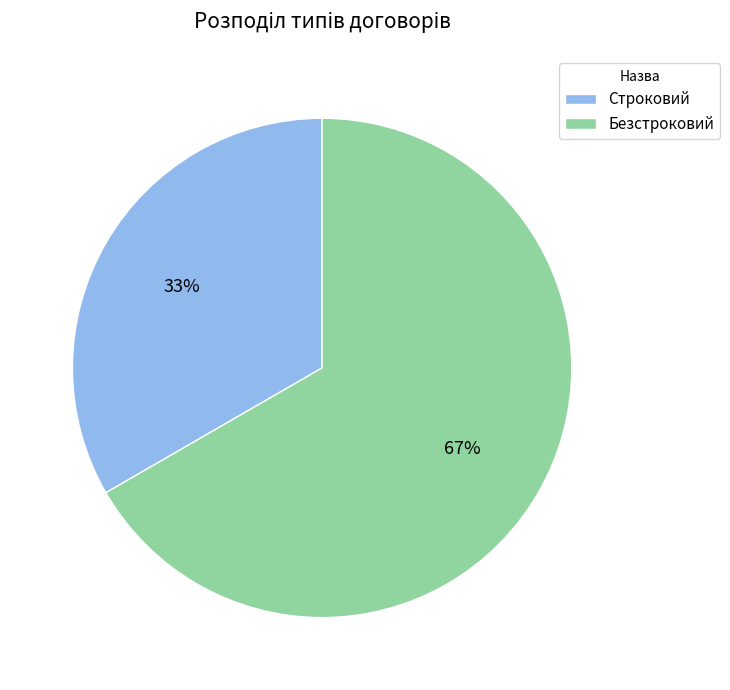

To the nearest percent, what portion does Безстроковий represent?

67%